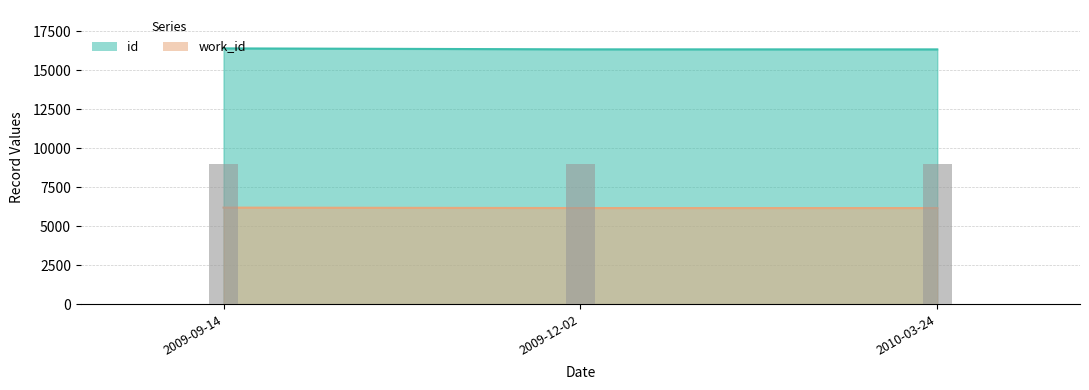

Between 2009-09-14 and 2009-12-02, which is larger?

2009-09-14